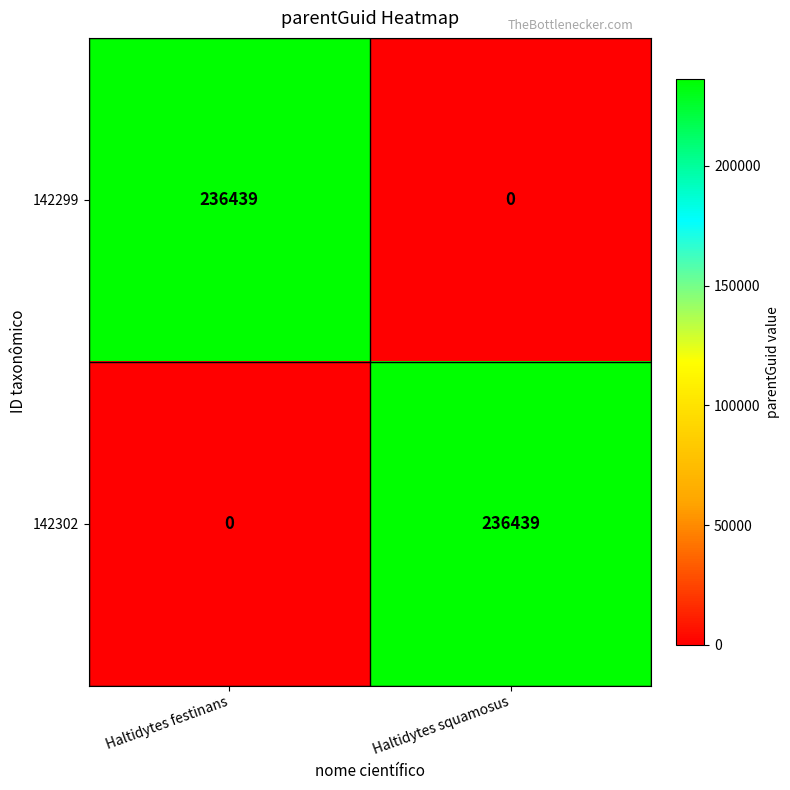

True or false: 142302 has a value of 236439 at Haltidytes squamosus.

True